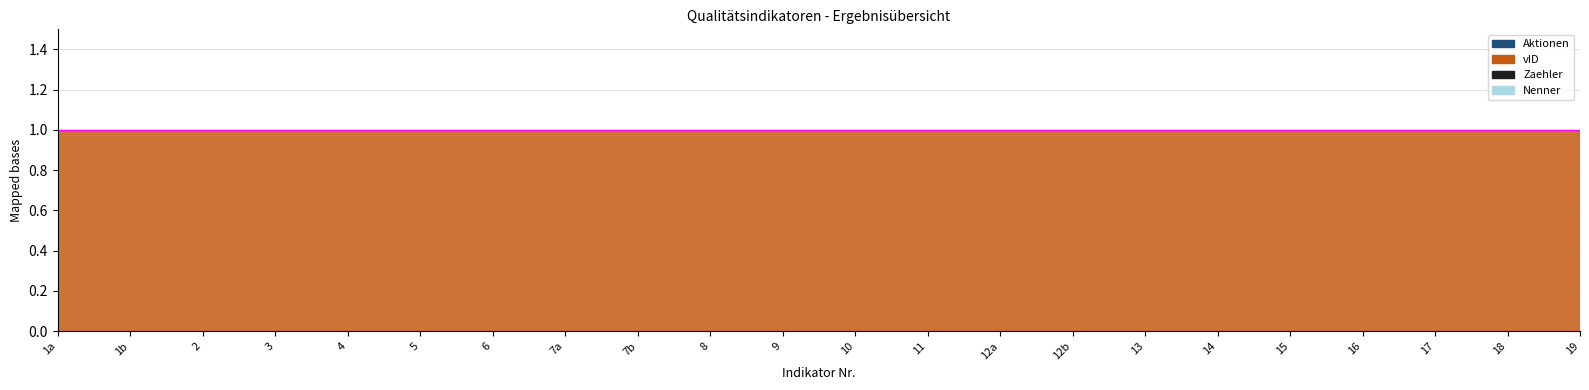

True or false: Aktionen has more than 0 points higher than both neighbors.

False